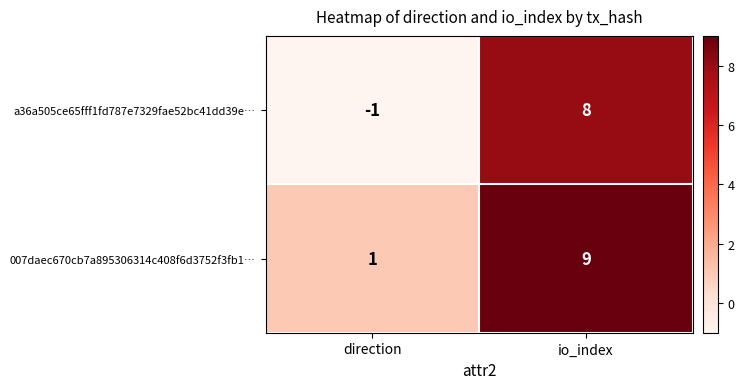

Reading left to right, what are all the values shown in this chart?

a36a505ce65fff1fd787e7329fae52bc41dd39e…: -1	8
007daec670cb7a895306314c408f6d3752f3fb1…: 1	9